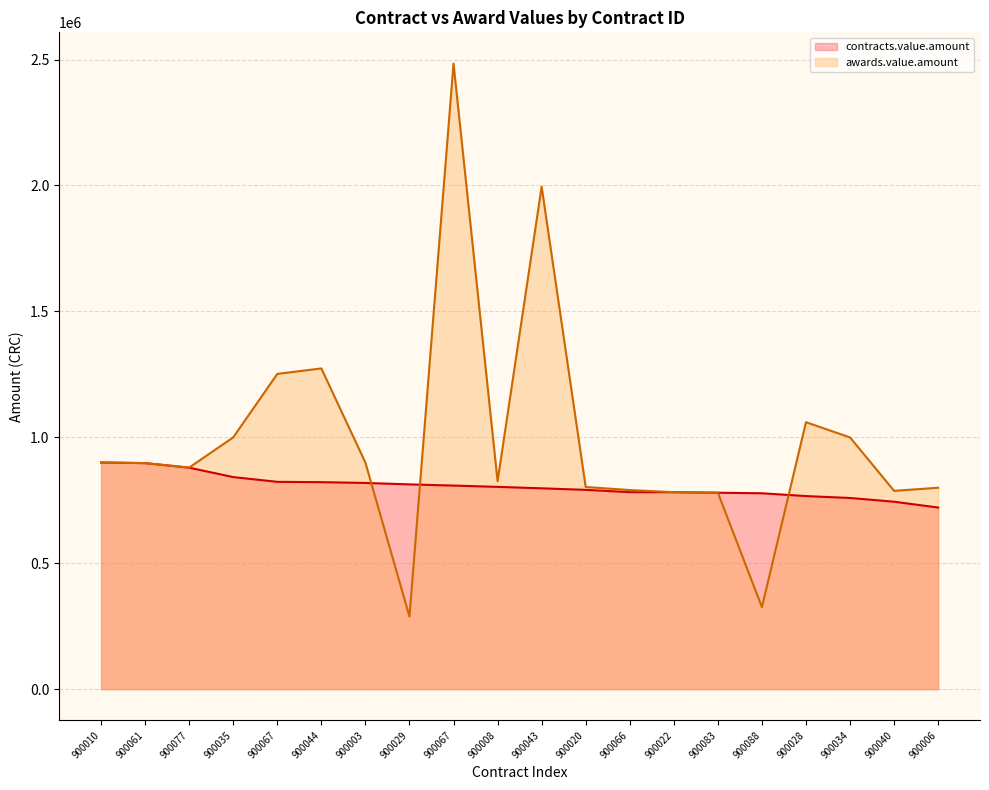

List the series in order of their overall mean, highest first.

awards.value.amount, contracts.value.amount